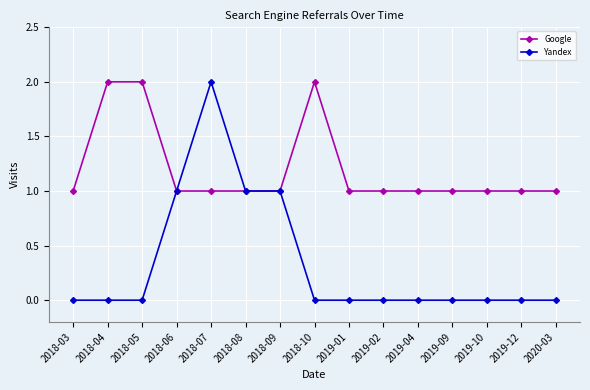

What is the difference between the highest and lowest values at 2019-04?

1